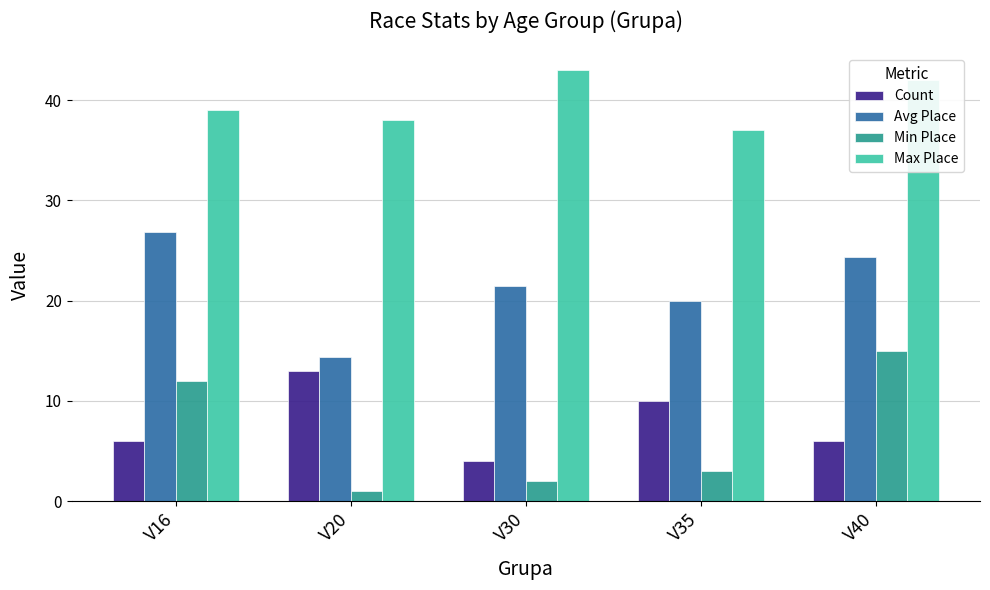

Reading right to left, transcribe all the data shown in this chart.

Count: V40=6.0	V35=10.0	V30=4.0	V20=13.0	V16=6.0
Avg Place: V40=24.3	V35=20.0	V30=21.5	V20=14.4	V16=26.8
Min Place: V40=15.0	V35=3.0	V30=2.0	V20=1.0	V16=12.0
Max Place: V40=42.0	V35=37.0	V30=43.0	V20=38.0	V16=39.0